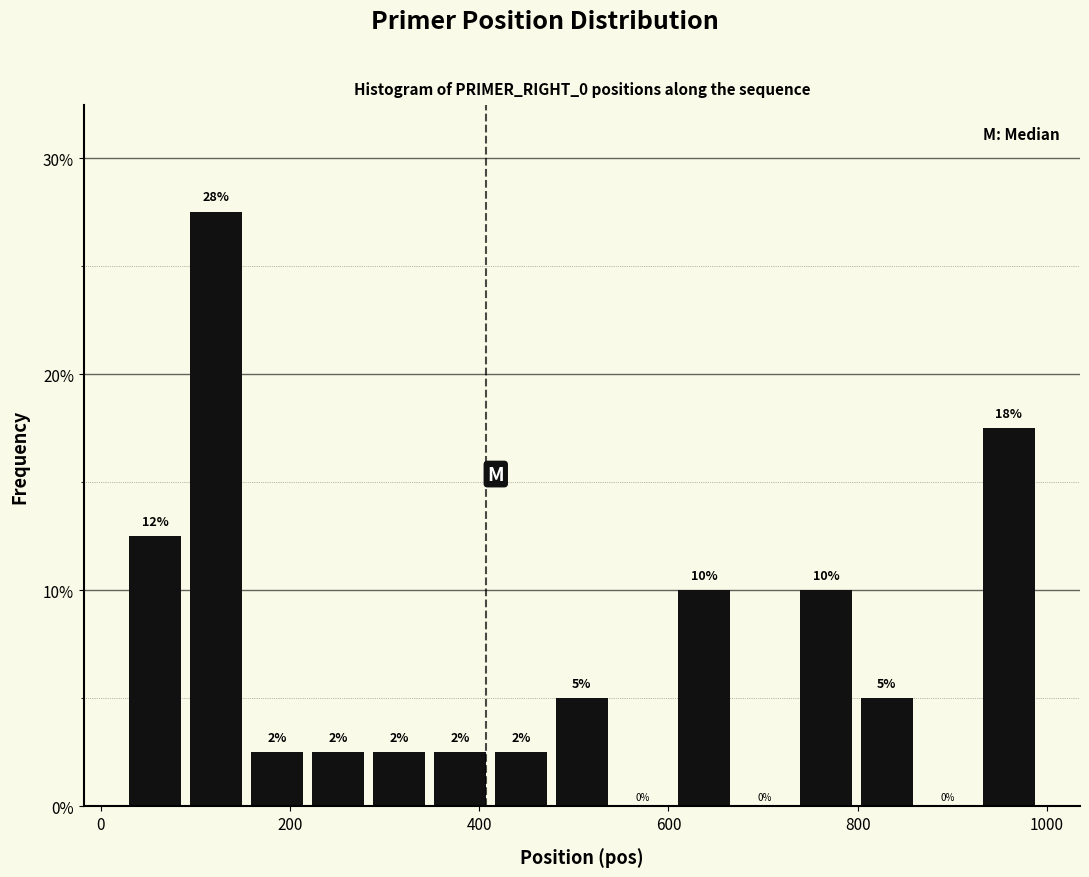

Around what value on the x-axis is the tallest bar? Give the approximate position of its centre, as read against the axis.

120